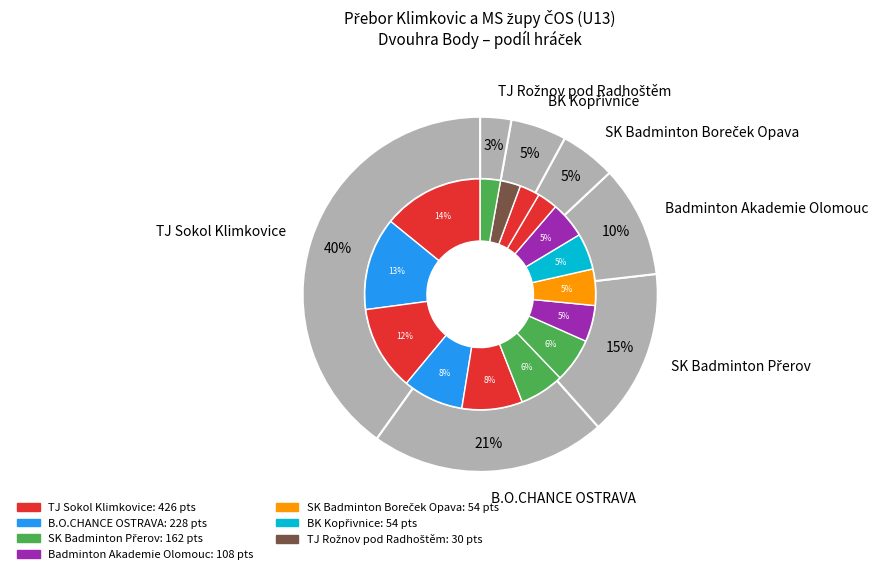

To the nearest percent, what portion does Hývnarová Veronika represent?

3%